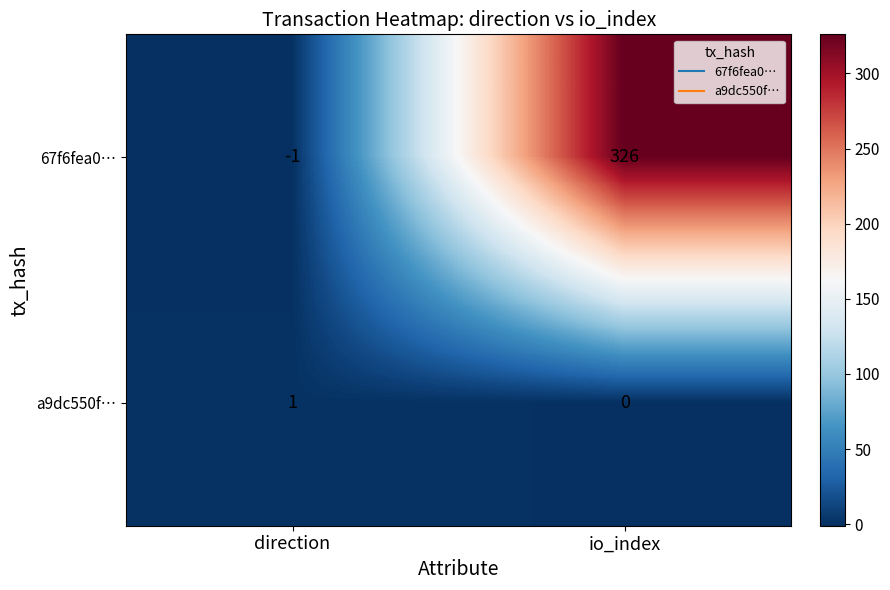

Which series has the widest spread of values?

67f6fea0…